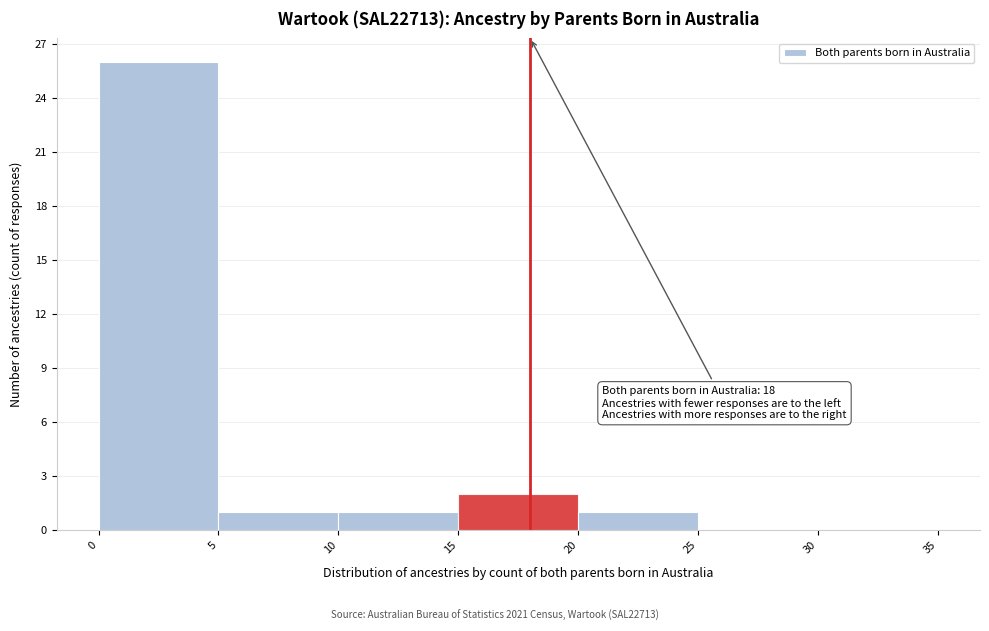

Over which range of the x-axis is the bar tallest?

0 to 5